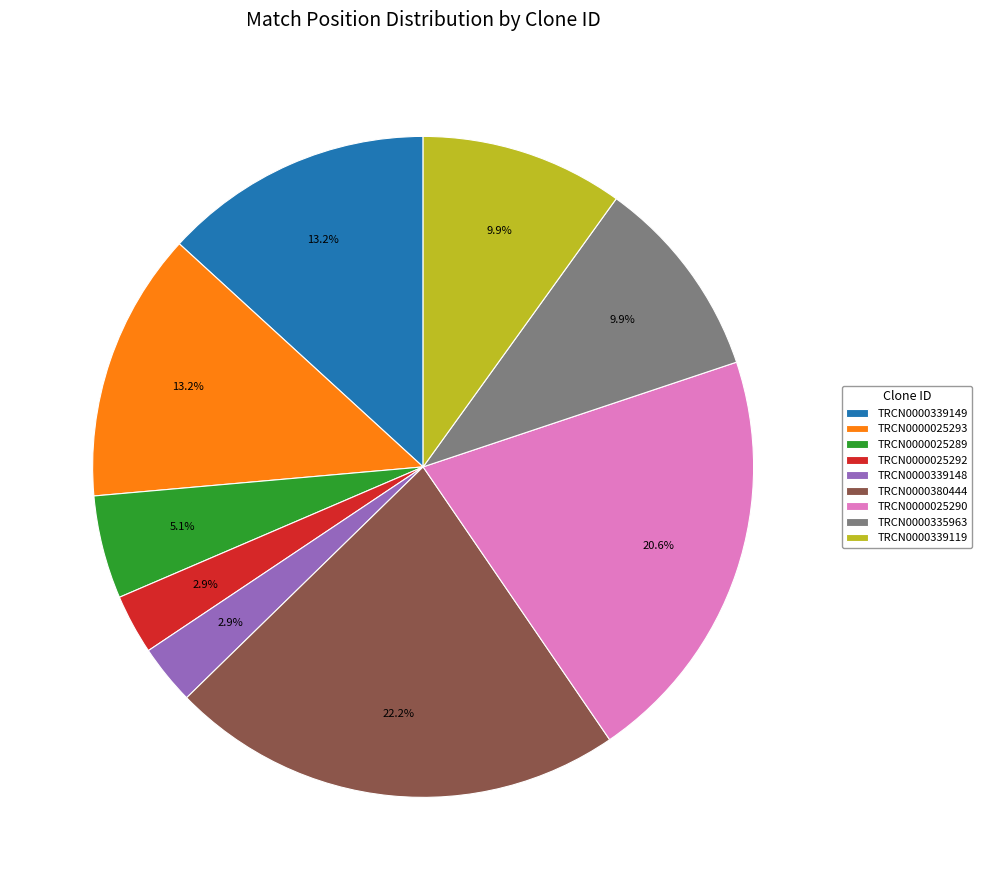

Do TRCN0000025290 and TRCN0000380444 together represent more than half of the pie?

No